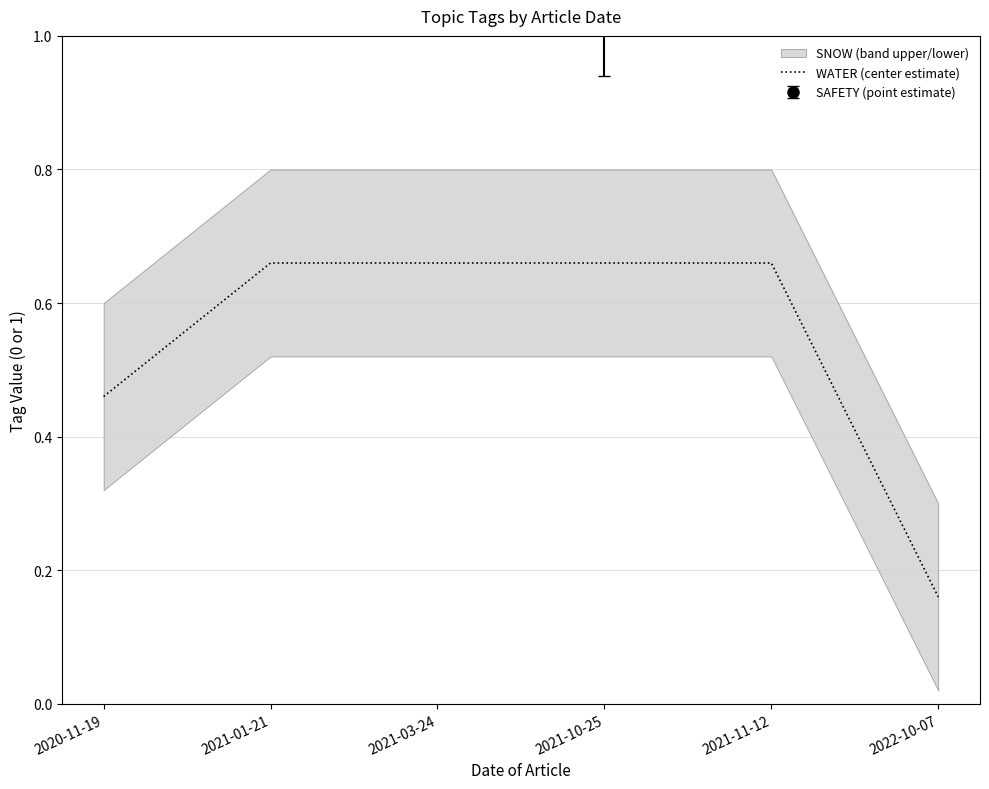

List the labels in order of value, smallest first.

2022-10-07, 2020-11-19, 2021-01-21, 2021-03-24, 2021-10-25, 2021-11-12